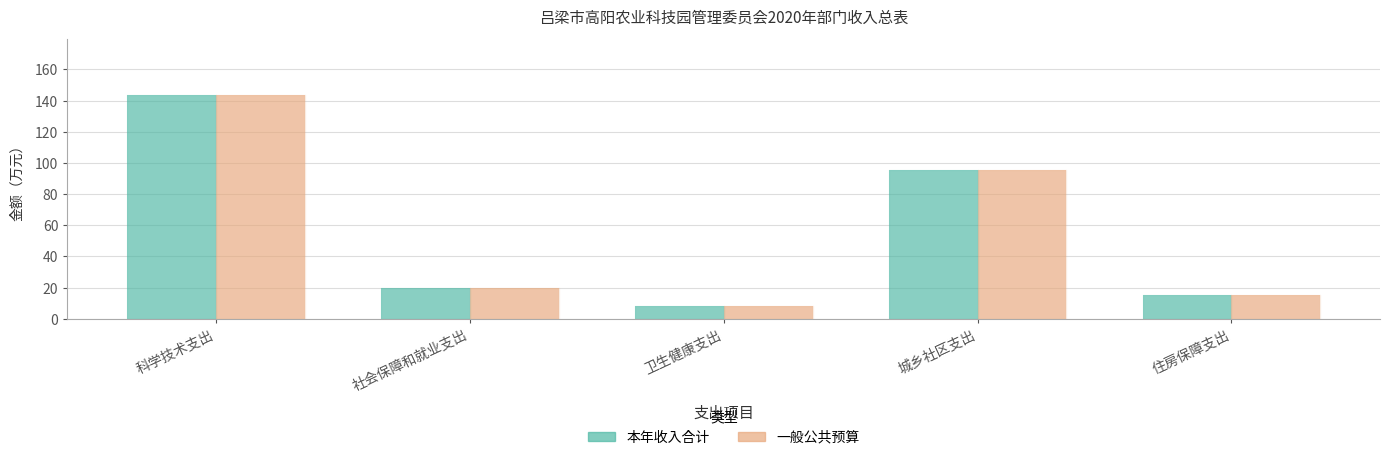

How many data points in 一般公共预算 are less than 20?

2